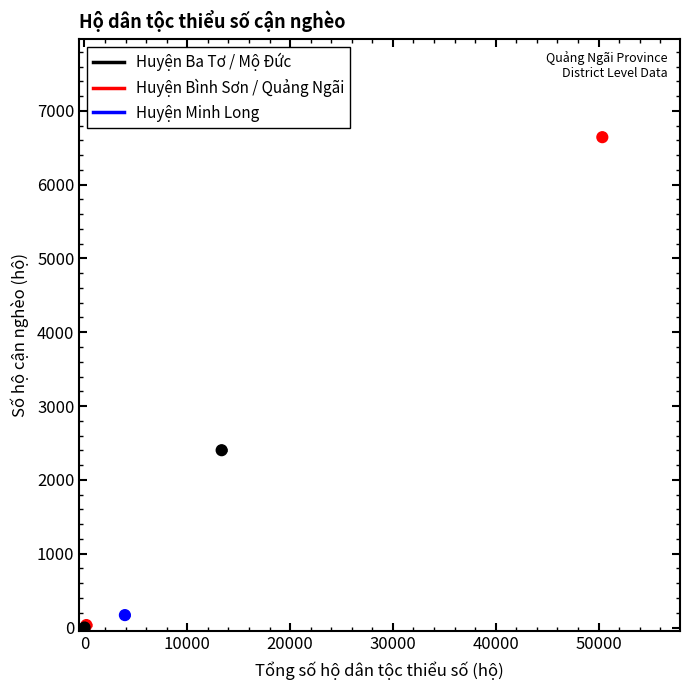

What Y value in the scatter plot is closest to 3321?

2402